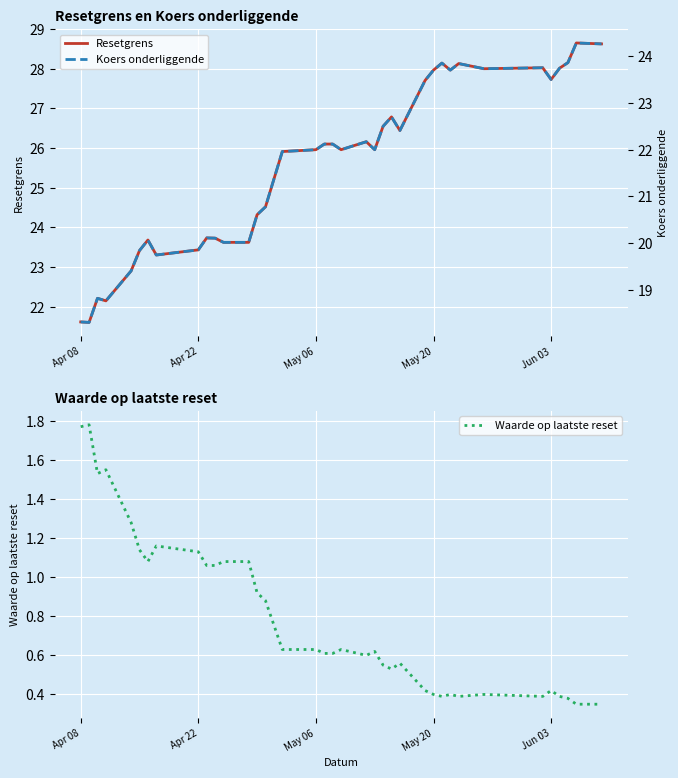

What is the minimum value for Resetgrens?

21.6